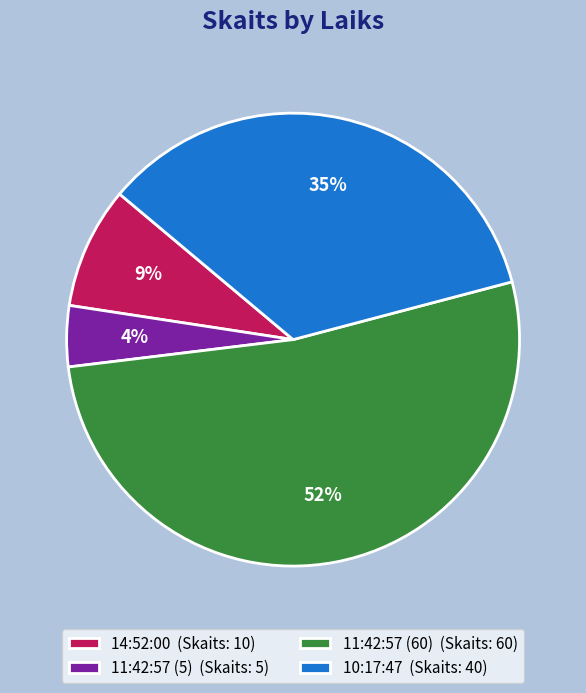

Which has a higher value, 14:52:00 (Skaits: 10) or 11:42:57 (5) (Skaits: 5)?

14:52:00 (Skaits: 10)